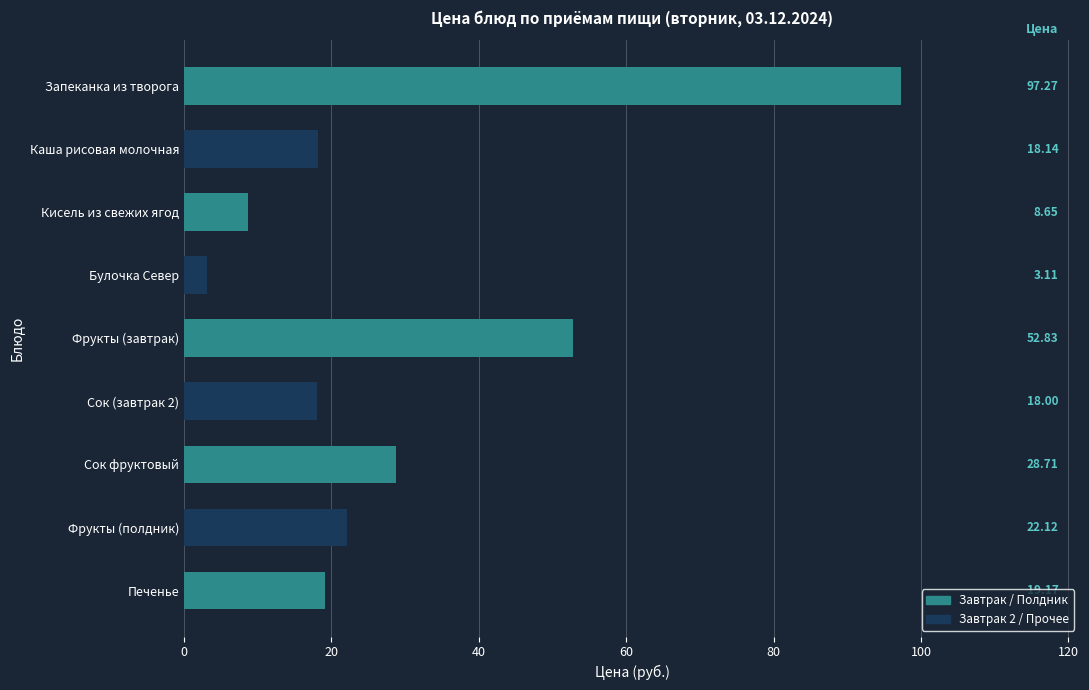

The chart shows a value of 18.0 at Сок (завтрак 2). True or false?

True